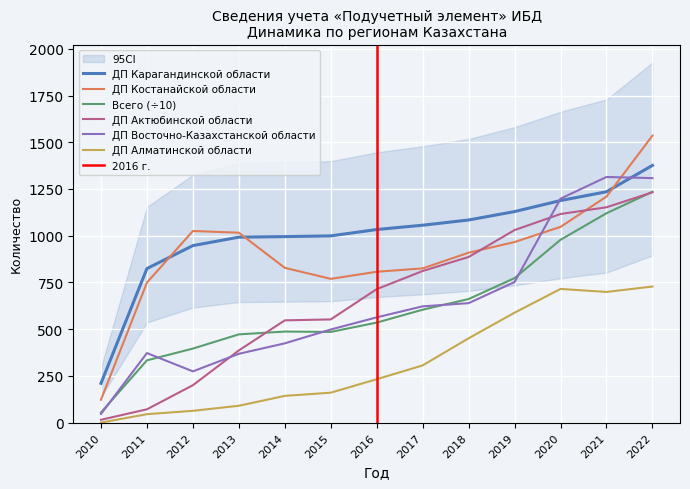

True or false: ДП Восточно-Казахстанской области and Всего (÷10) cross at least once.

True